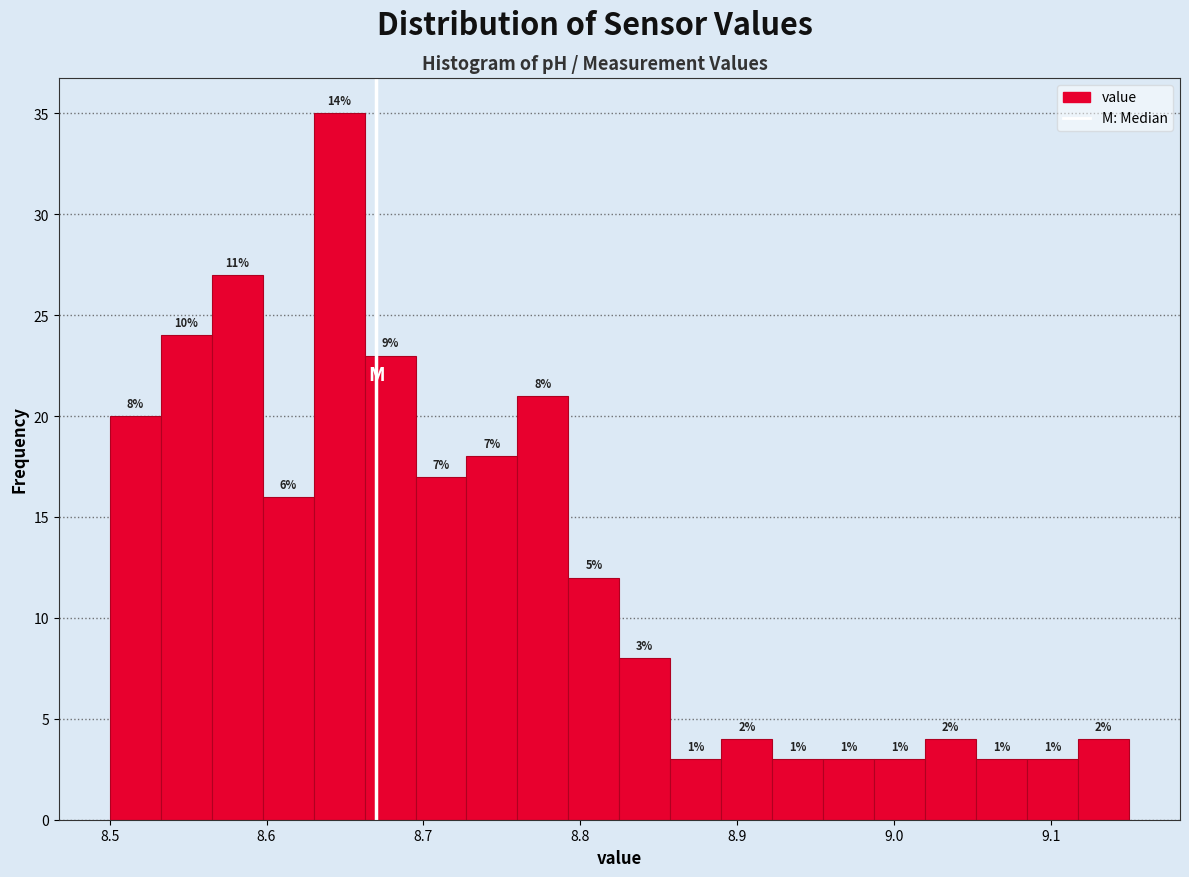

Read against the x-axis, roughly where is the centre of the tallest bar?

8.65